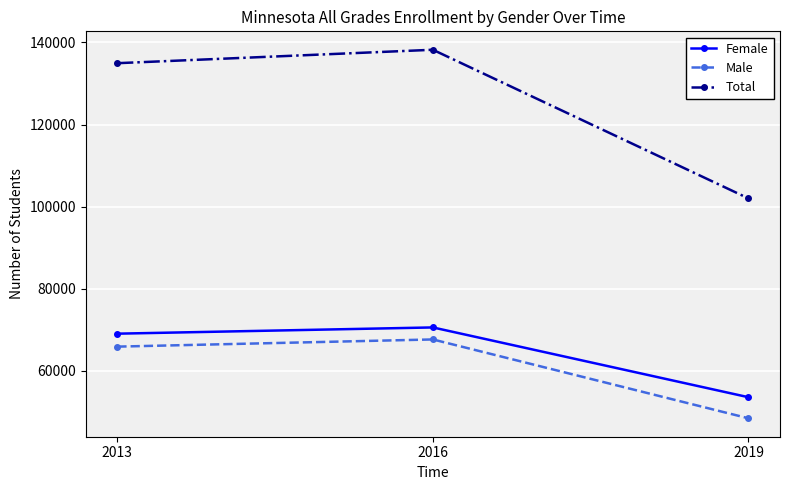

What is the difference between the Male values at 2019 and 2016?

19209